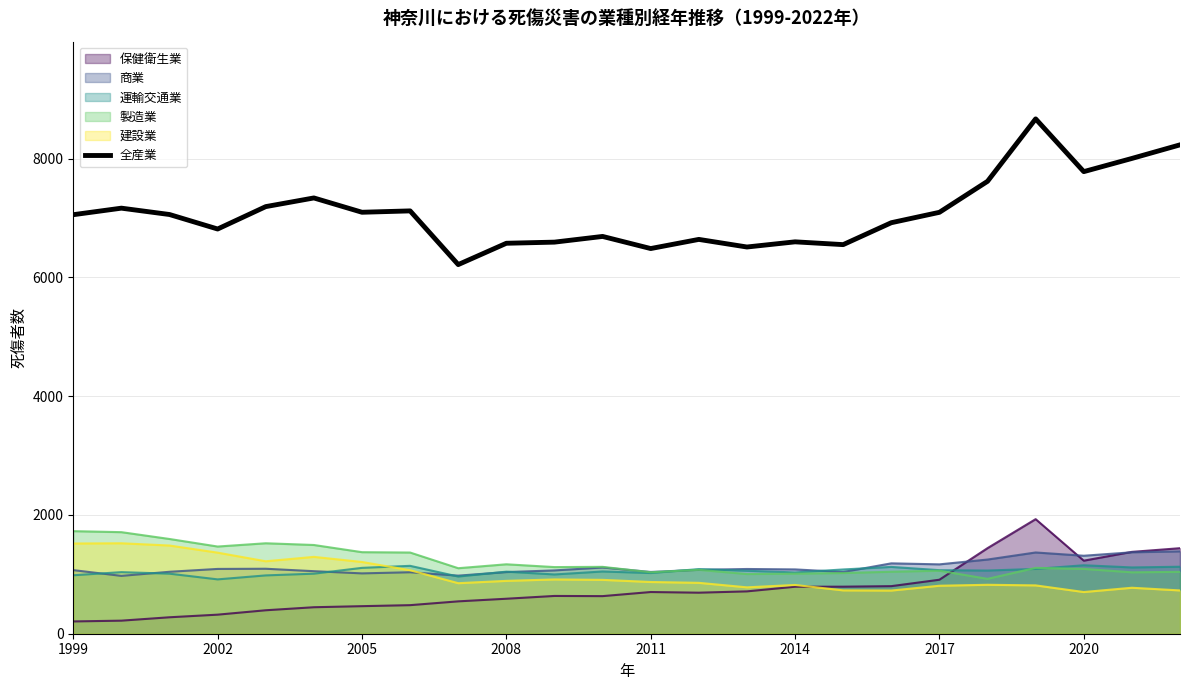

True or false: 建設業 has a value of 2003 at 2005.

False